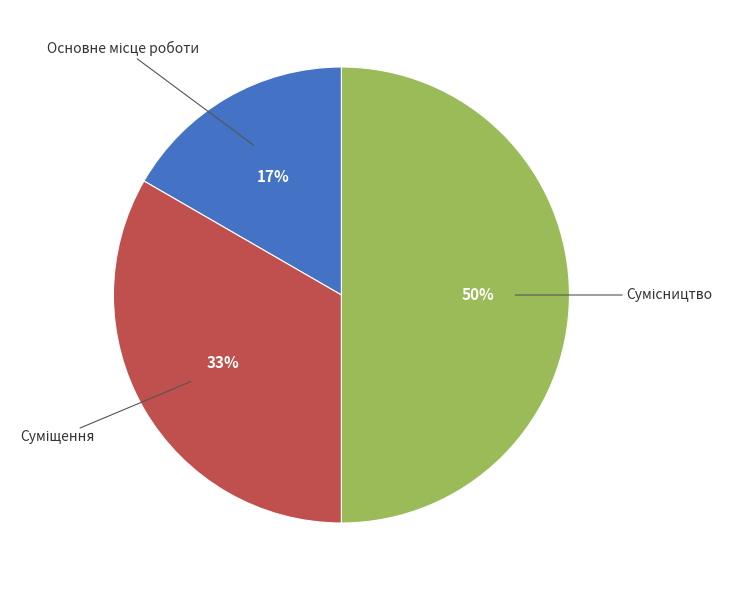

To the nearest percent, what is the difference between the largest and smallest slice percentages?

33%